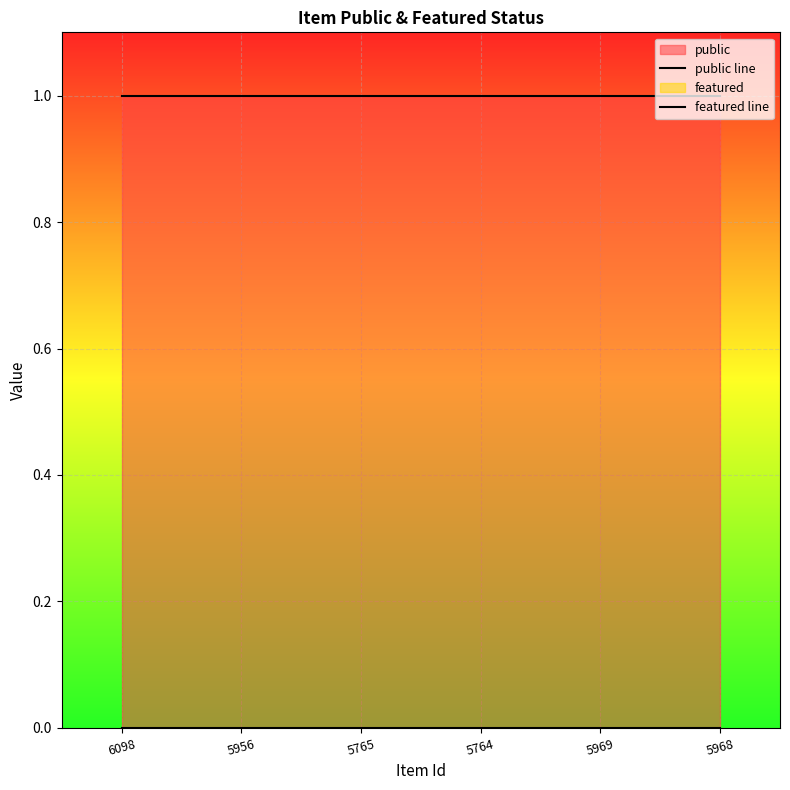

Reading left to right, extract all data points from this chart.

public line: 6098=1	5956=1	5765=1	5764=1	5969=1	5968=1
featured line: 6098=0	5956=0	5765=0	5764=0	5969=0	5968=0